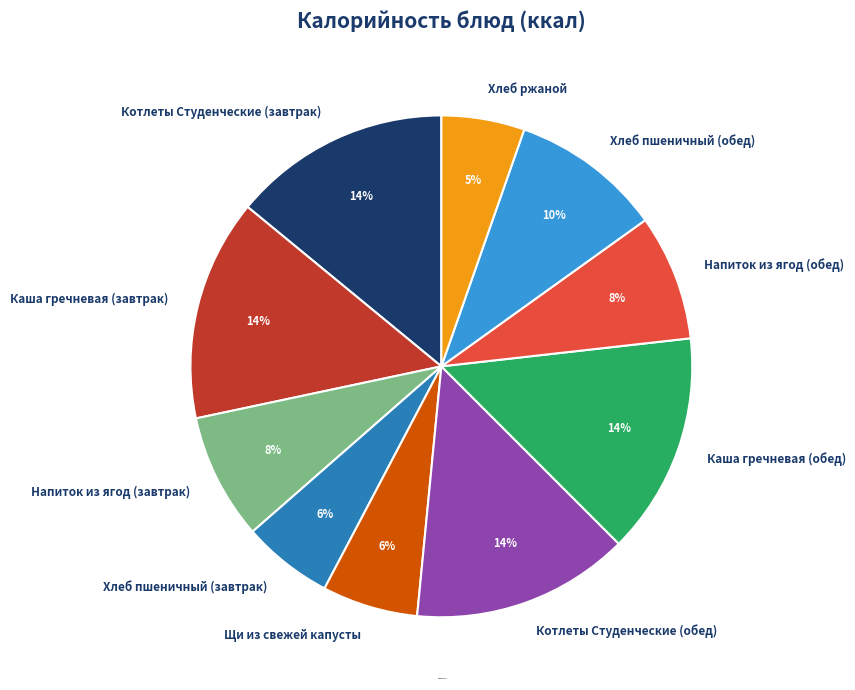

Does Каша гречневая (завтрак) account for over 50% of the chart?

No